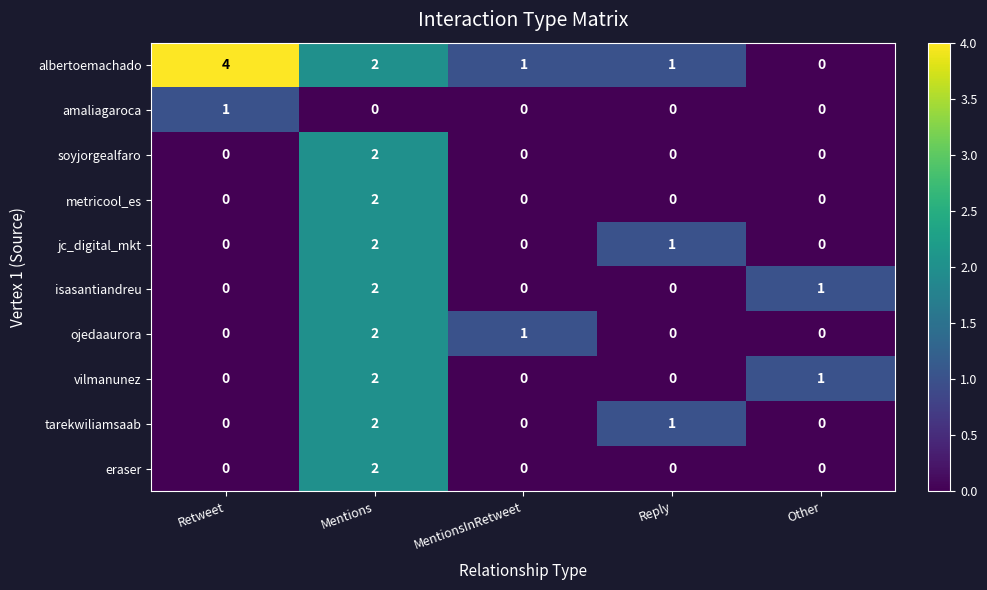

Which series has the largest total across all categories?

albertoemachado